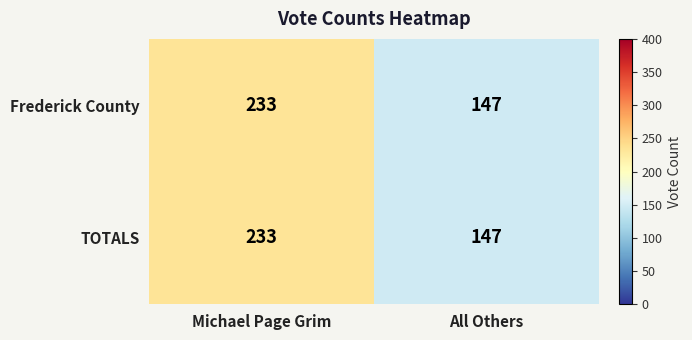

The value of TOTALS at All Others is 53. True or false?

False